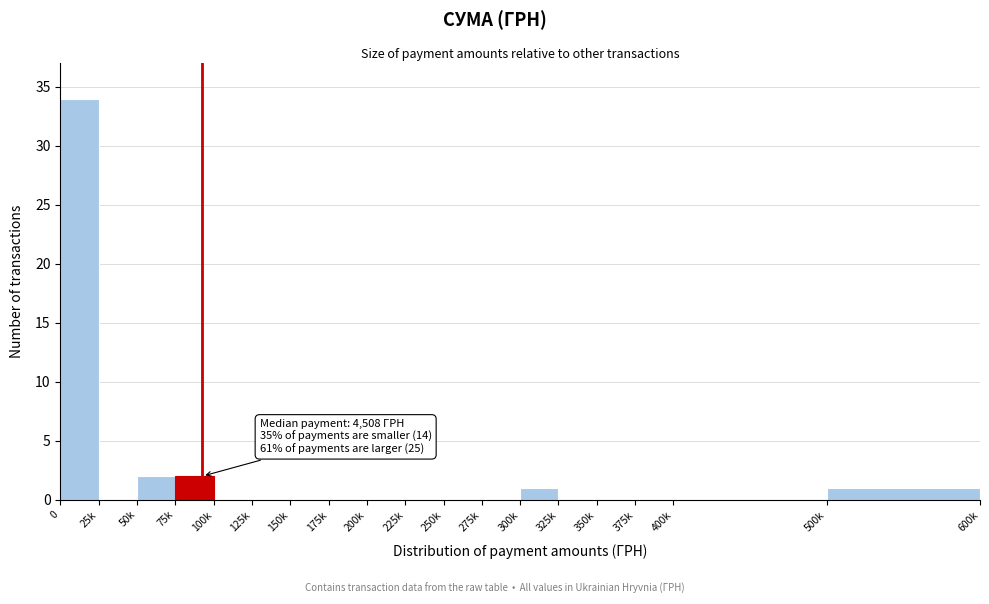

Reading left to right, extract all data points from this chart.

0=34	25k=0	50k=2	75k=2	100k=0	125k=0	150k=0	175k=0	200k=0	225k=0	250k=0	275k=0	300k=1	325k=0	350k=0	375k=0	400k=0	500k=1